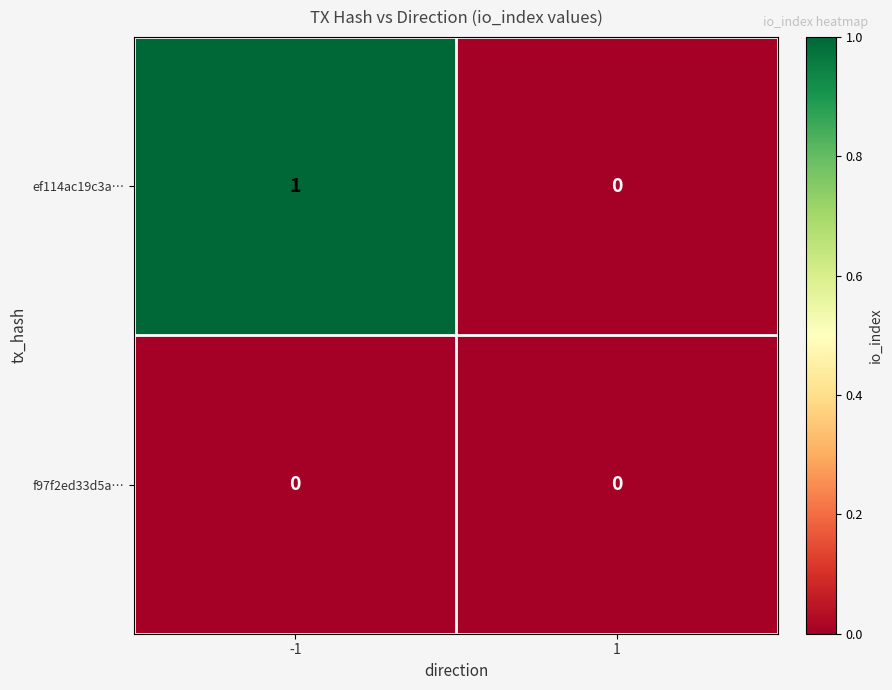

List the series in order of their overall mean, highest first.

ef114ac19c3a…, f97f2ed33d5a…